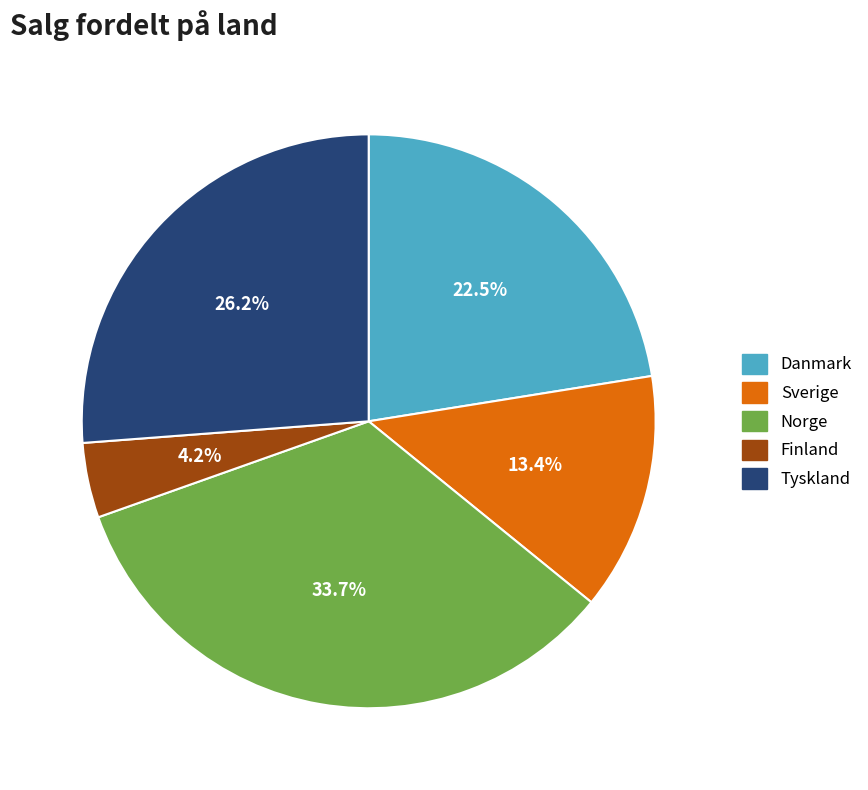

To the nearest percent, what percentage of the pie is Norge?

34%